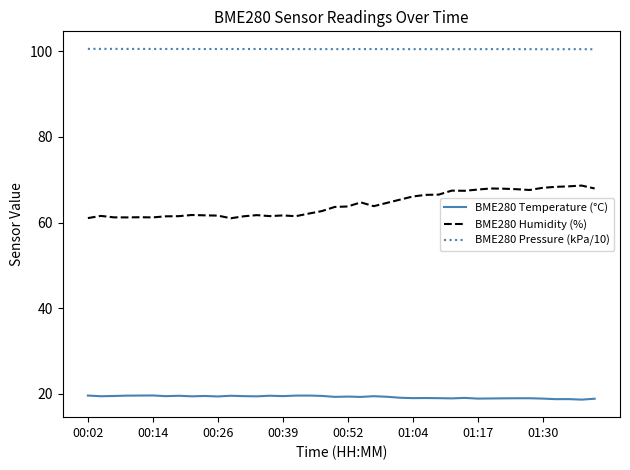

What is the maximum value shown in the chart?

100.6